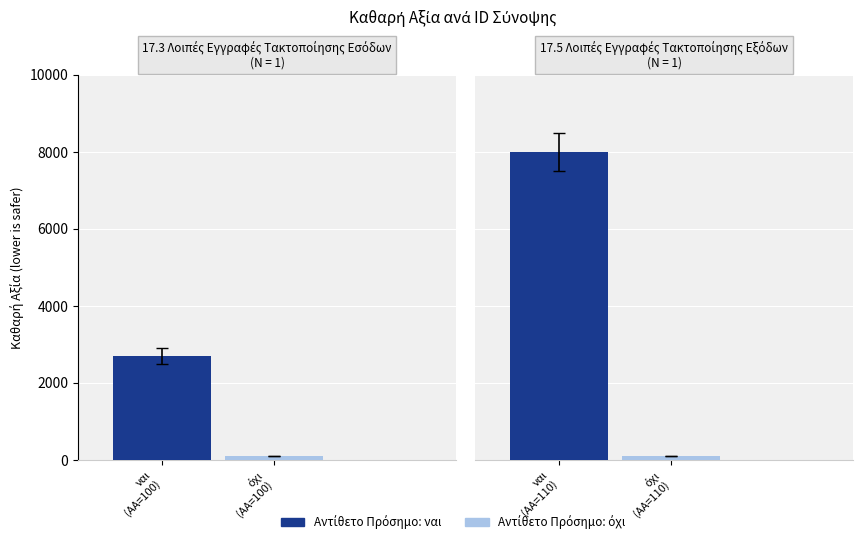

Is it true that Καθαρή Αξία (ναι) equals 8000 at ID 2 (17.5 Εξόδων)?

True